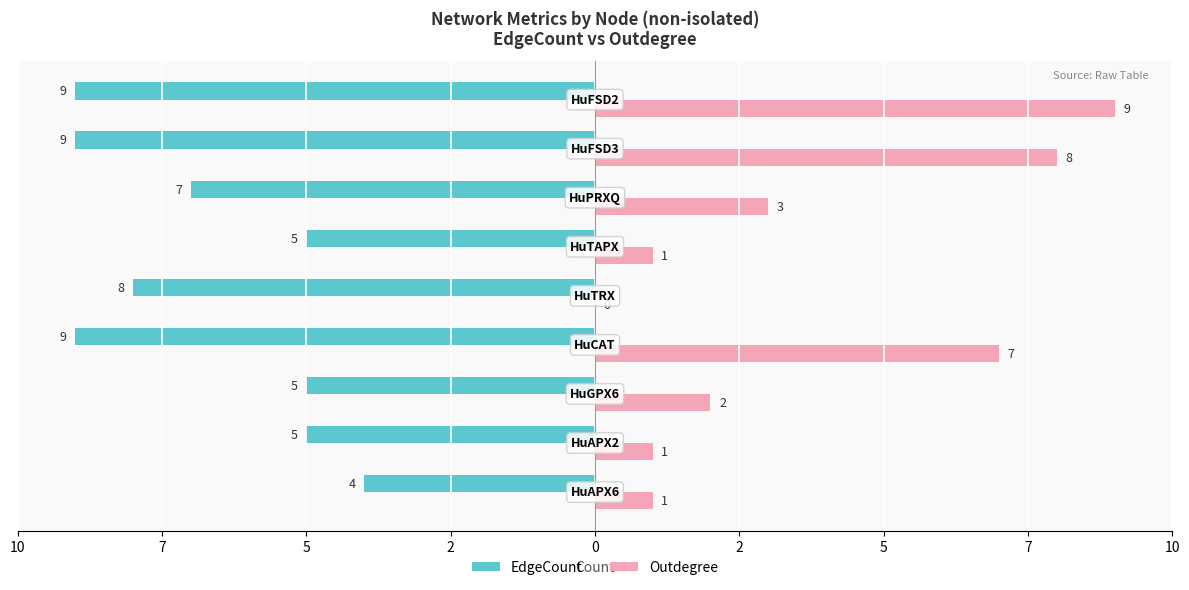

What are all the series names shown in the legend?

EdgeCount, Outdegree